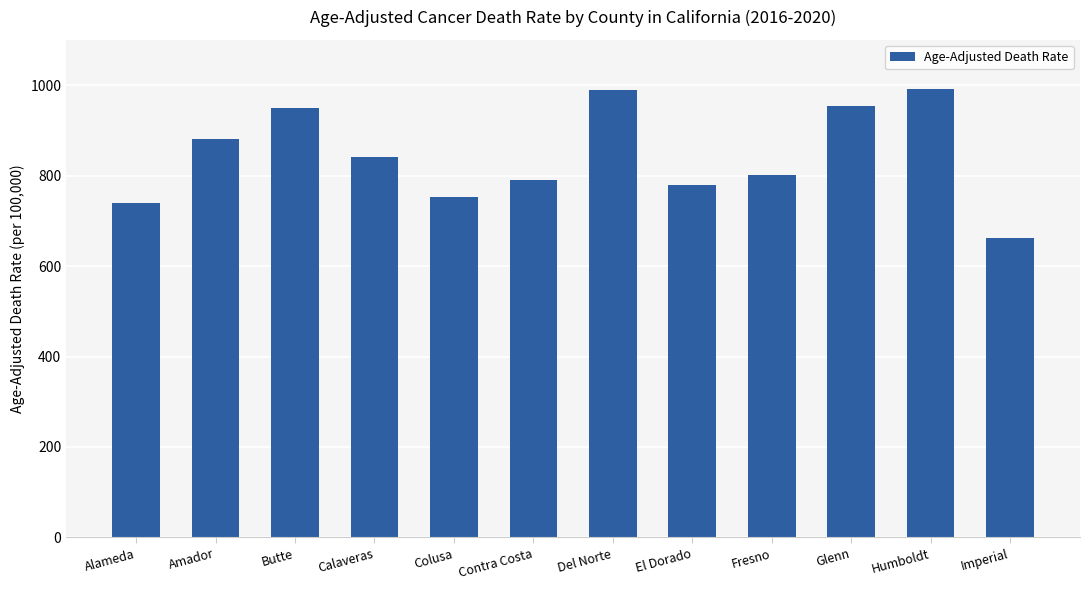

Approximately how many times larger is the value at Colusa compared to Contra Costa?

1.0